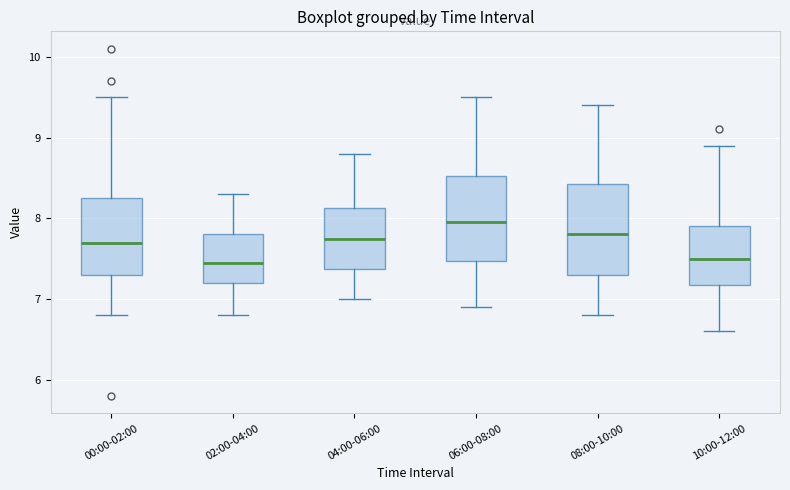

Reading left to right, read every box against the y-axis: the position of its median line, the range the box covers, and the ends of its whiskers. The values are not printed on the chart, so give them approximately, as read against the axis.

00:00-02:00: median 7.7, box 7.3 to 8.3, whiskers 6.8 to 9.5
02:00-04:00: median 7.5, box 7.2 to 7.8, whiskers 6.8 to 8.3
04:00-06:00: median 7.8, box 7.4 to 8.1, whiskers 7.0 to 8.8
06:00-08:00: median 8.0, box 7.5 to 8.5, whiskers 6.9 to 9.5
08:00-10:00: median 7.8, box 7.3 to 8.4, whiskers 6.8 to 9.4
10:00-12:00: median 7.5, box 7.2 to 7.9, whiskers 6.6 to 8.9